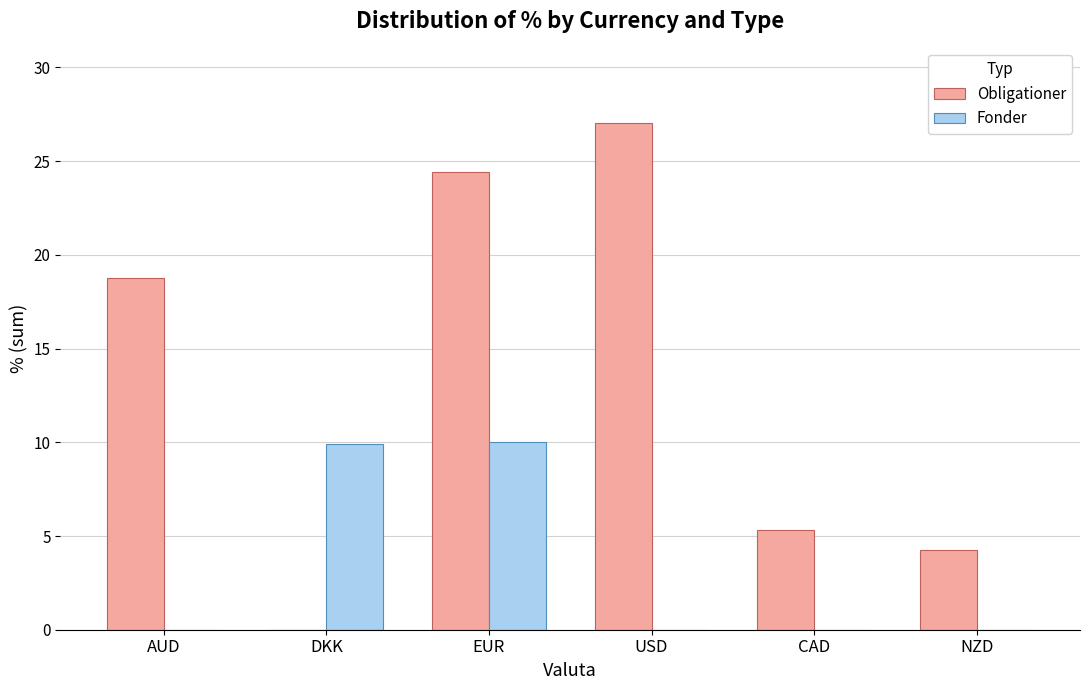

Between USD and NZD, which series saw the biggest shift?

Obligationer